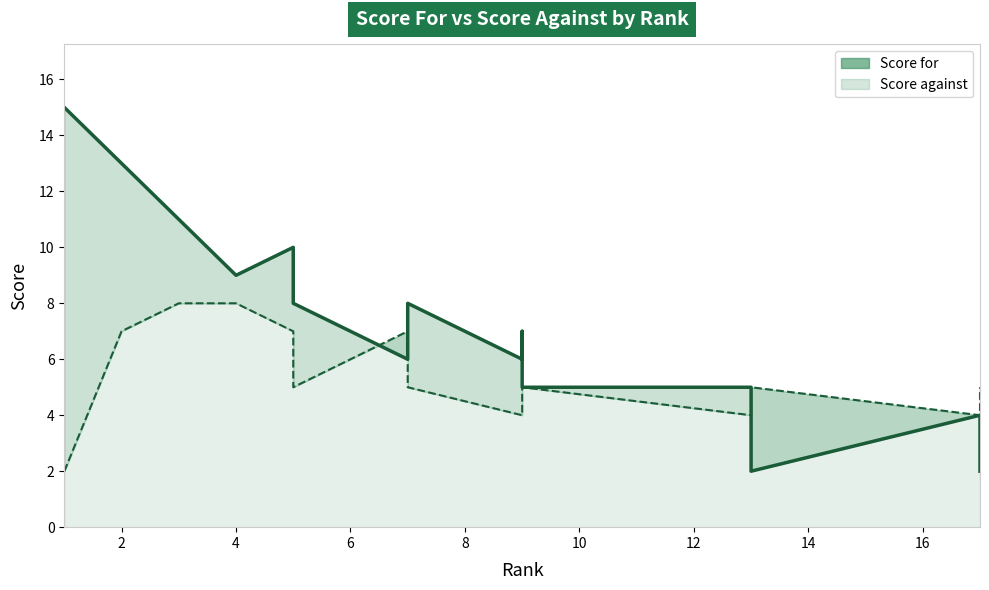

What are all the series names shown in the legend?

Score for (line), Score against (line)